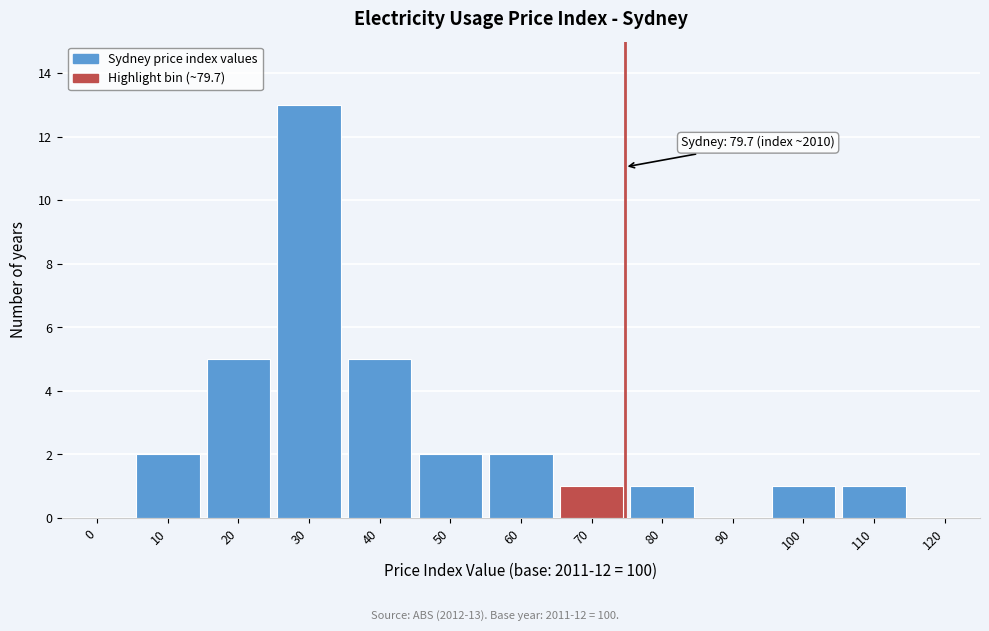

Reading right to left, what are all the values shown in this chart?

120=0	110=1	100=1	90=0	80=1	70=1	60=2	50=2	40=5	30=13	20=5	10=2	0=0